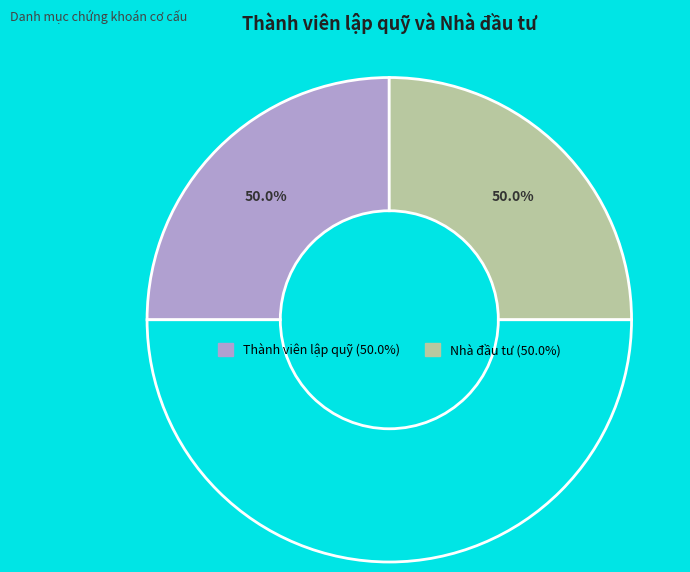

True or false: Nhà đầu tư accounts for 50% of the total.

True